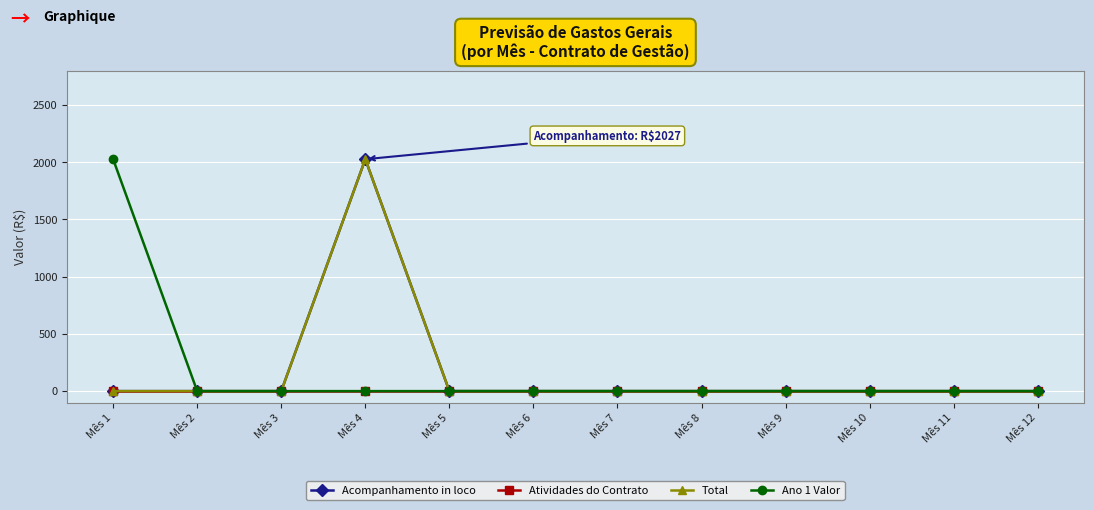

How many positive values does the Acompanhamento in loco series have?

1